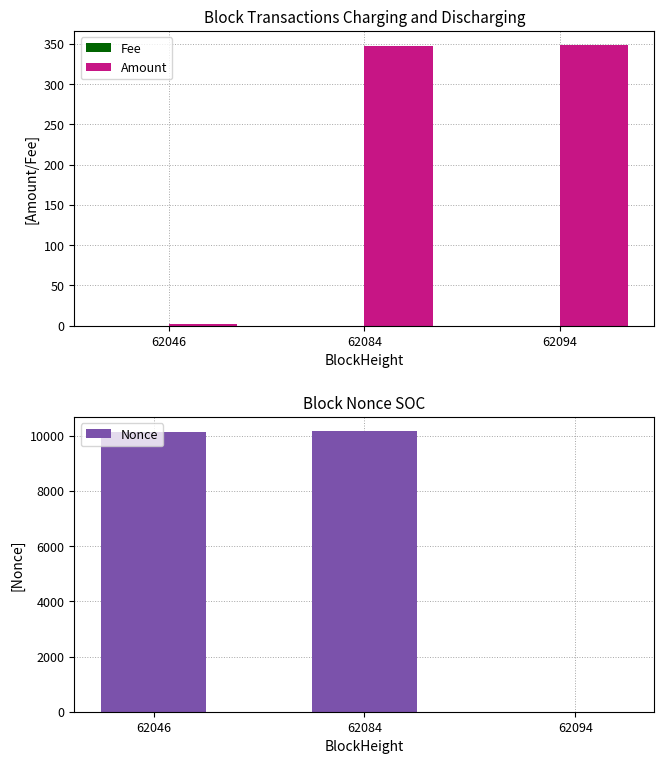

At how many categories does at least one series exceed 9987?

2